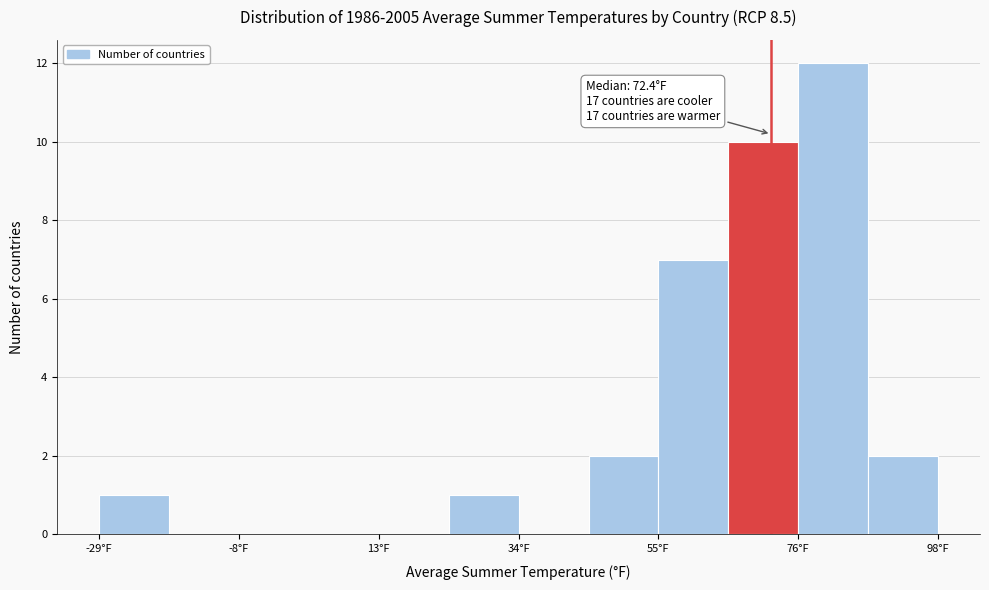

Around what value on the x-axis is the tallest bar? Give the approximate position of its centre, as read against the axis.

80